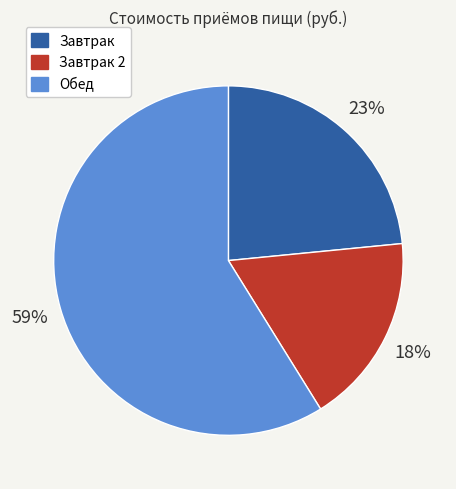

Is there a majority slice in this chart?

Yes